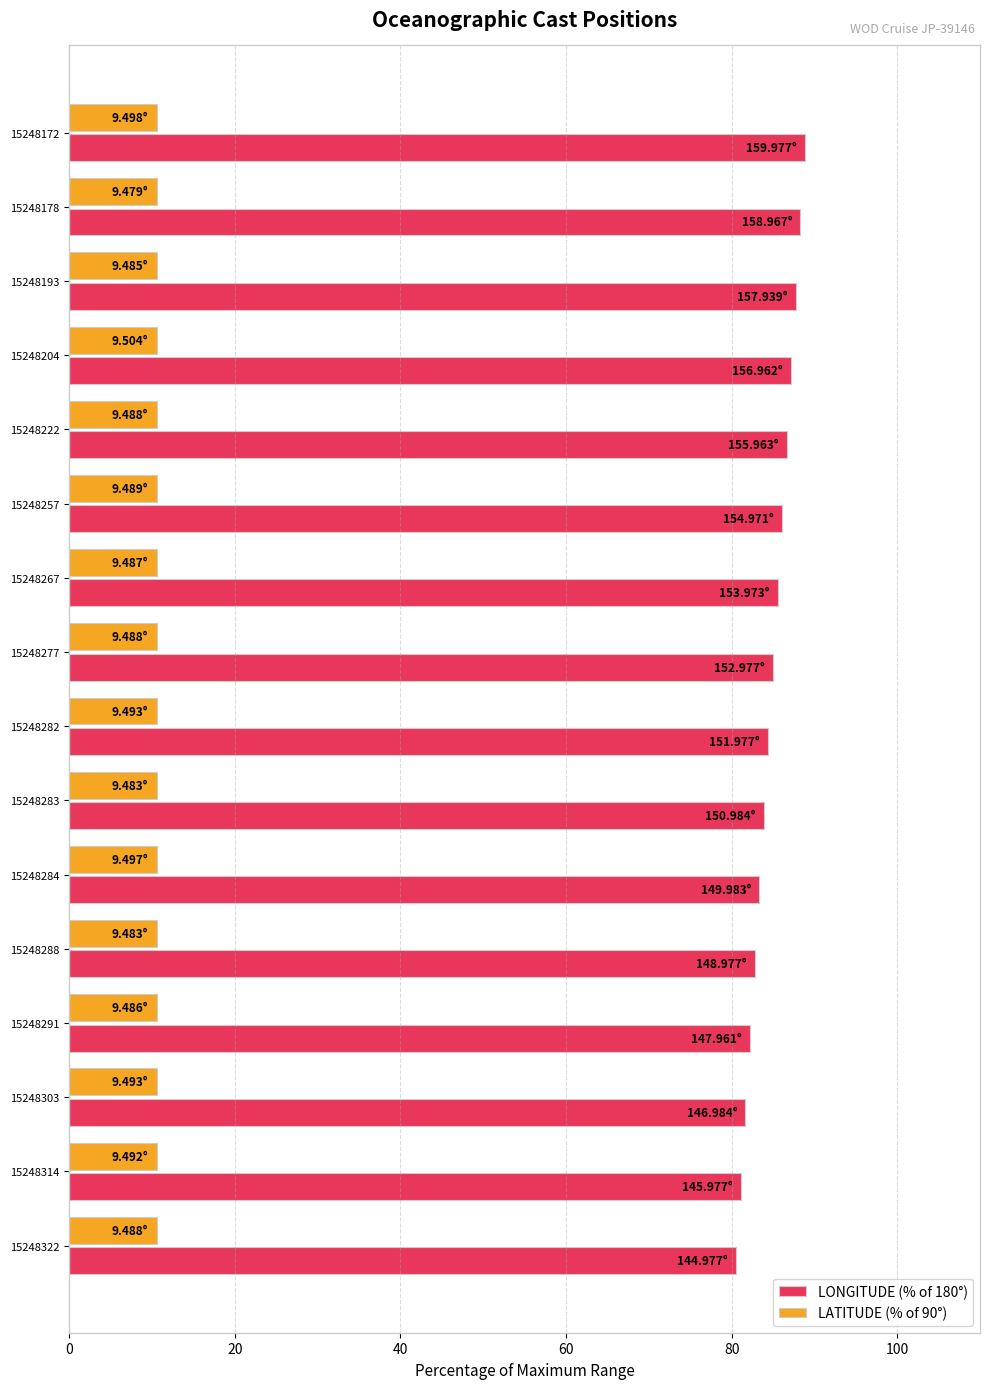

What is the spread (max minus min) of values at 15248291?

71.7